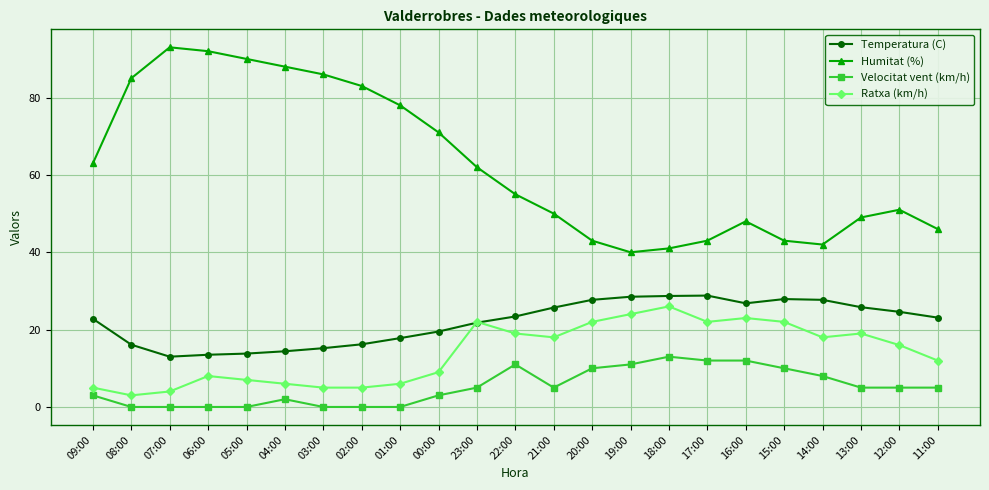

True or false: Humitat (%) and Temperatura (C) cross at least once.

False